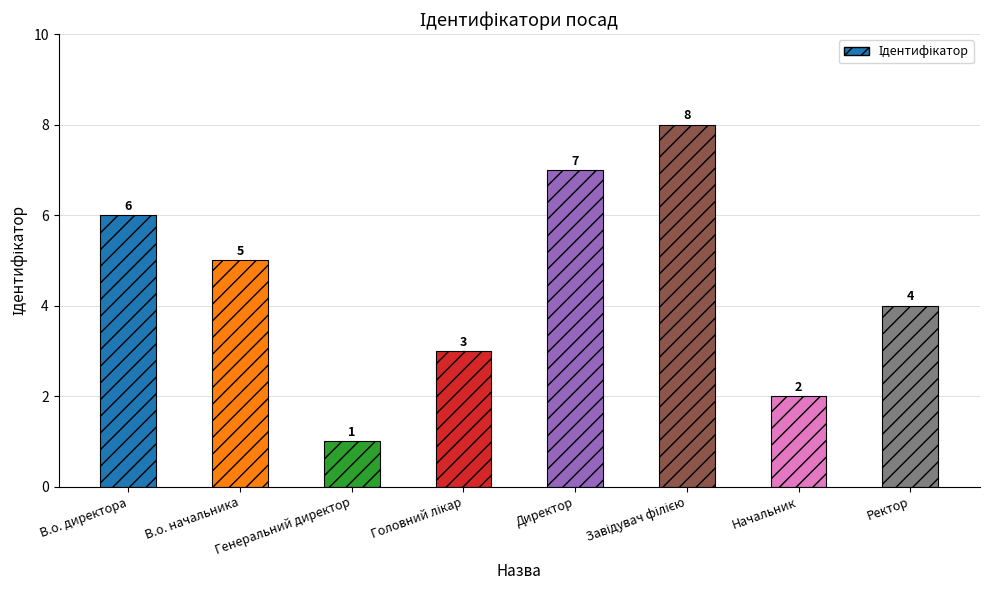

At which category does the chart reach its minimum across all series?

Генеральний директор